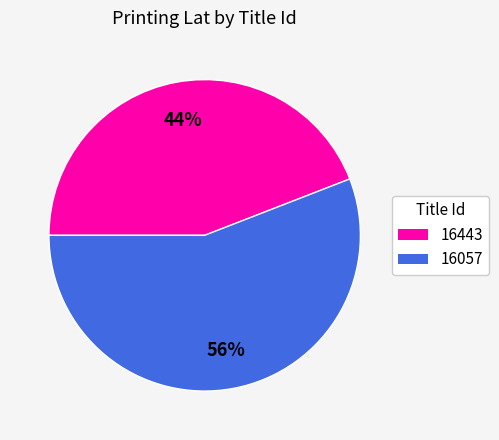

To the nearest percent, what is the difference between the largest and smallest slice percentages?

12%